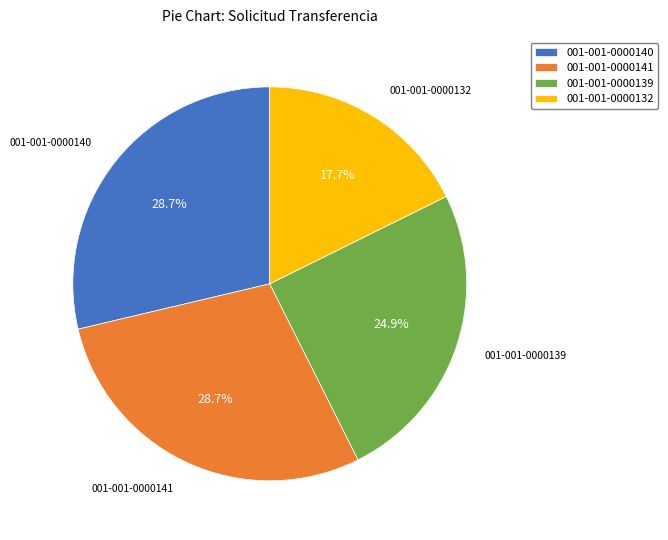

Count the number of slices in the pie.

4